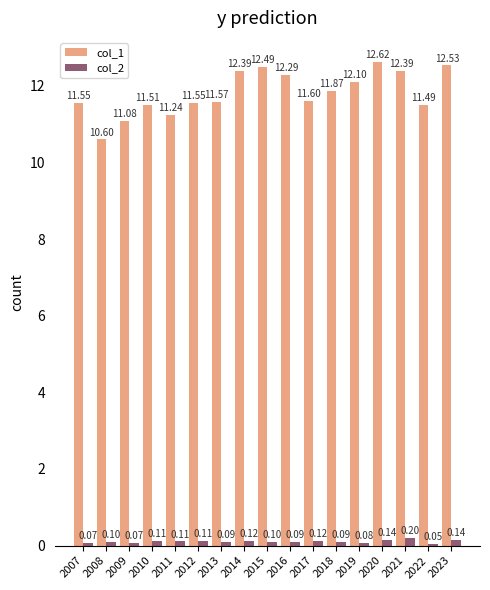

What is the value of the col_1 bar at the 9th from the left?

12.5